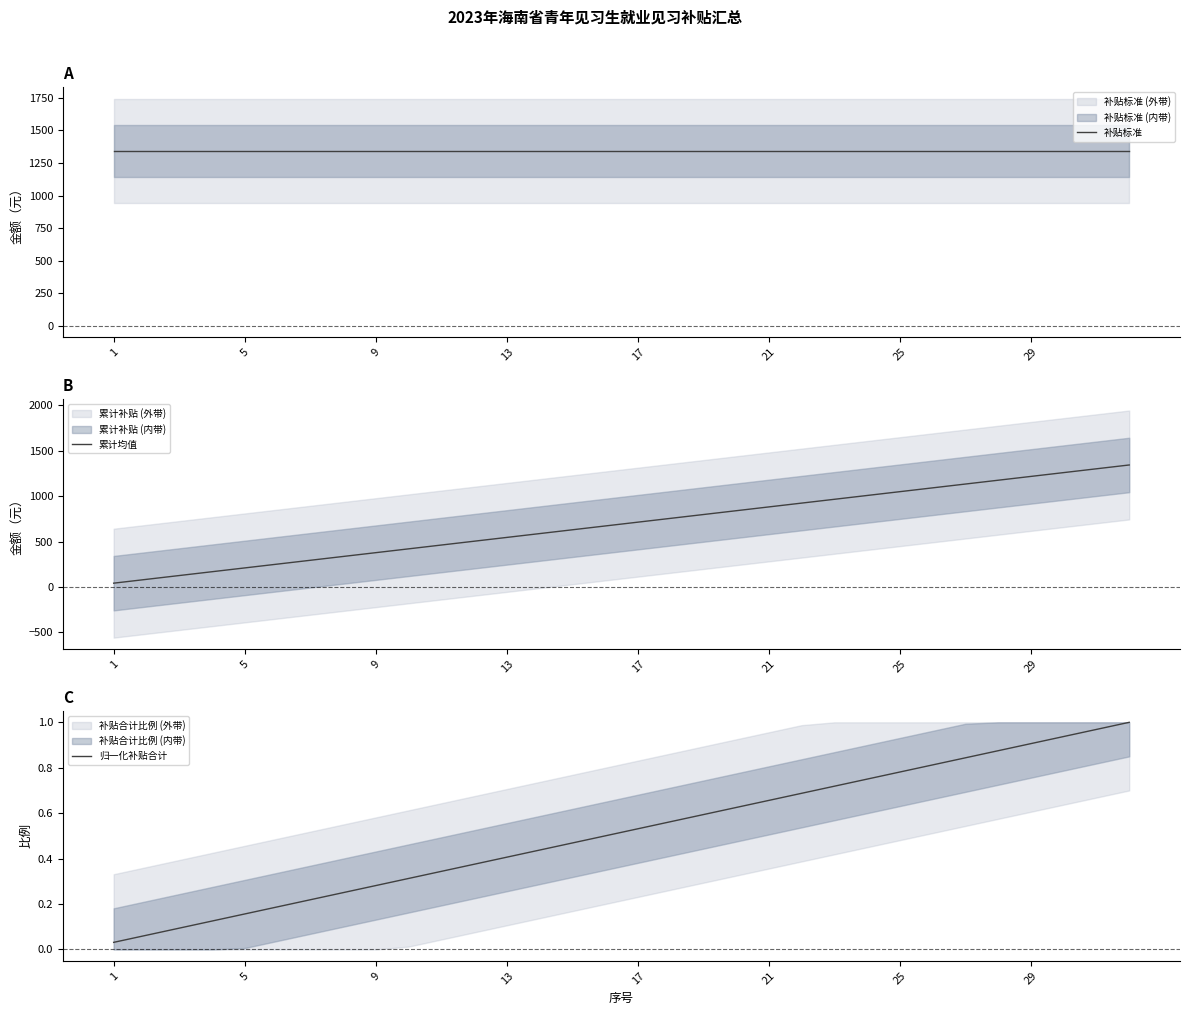

What value does the 补贴标准 series have at 27?

1344.0